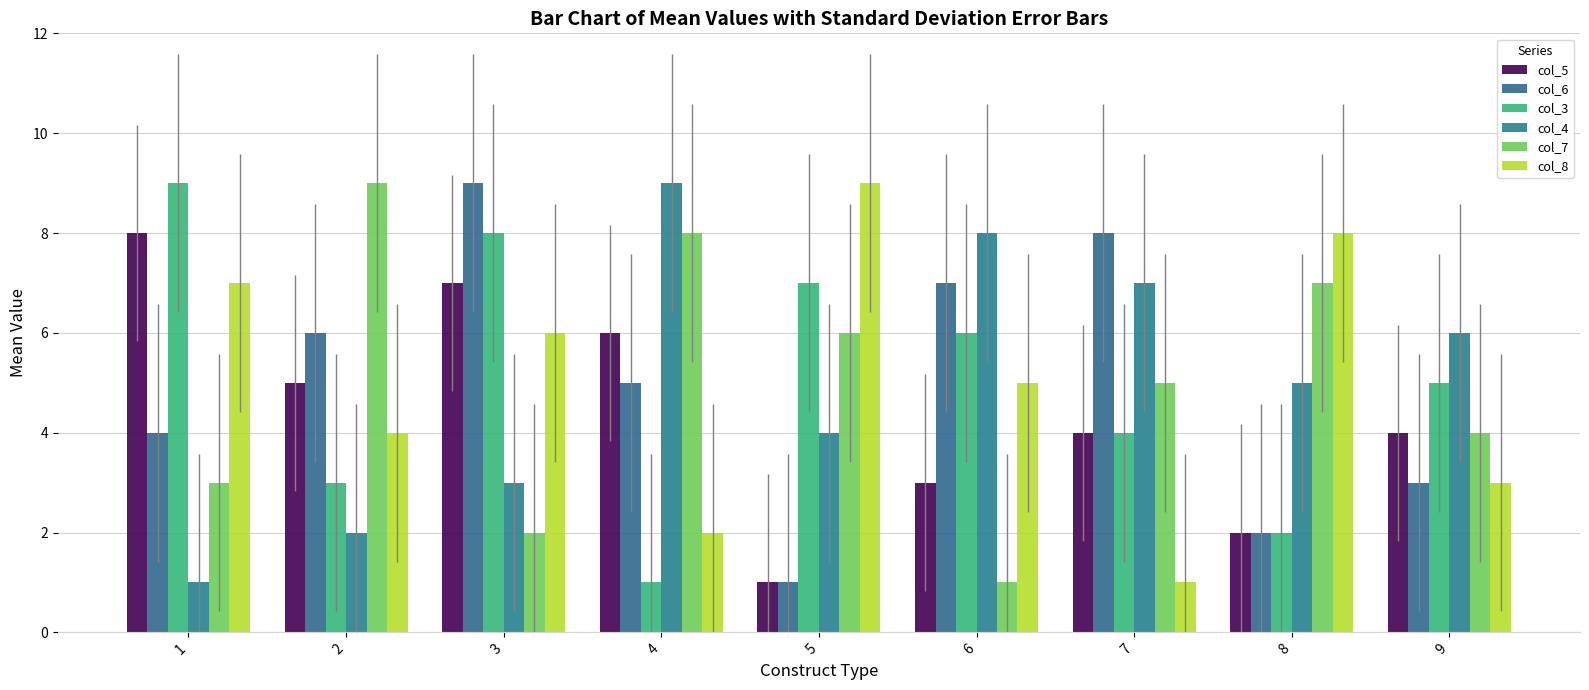

The col_6 series shows 0 at 5. True or false?

False